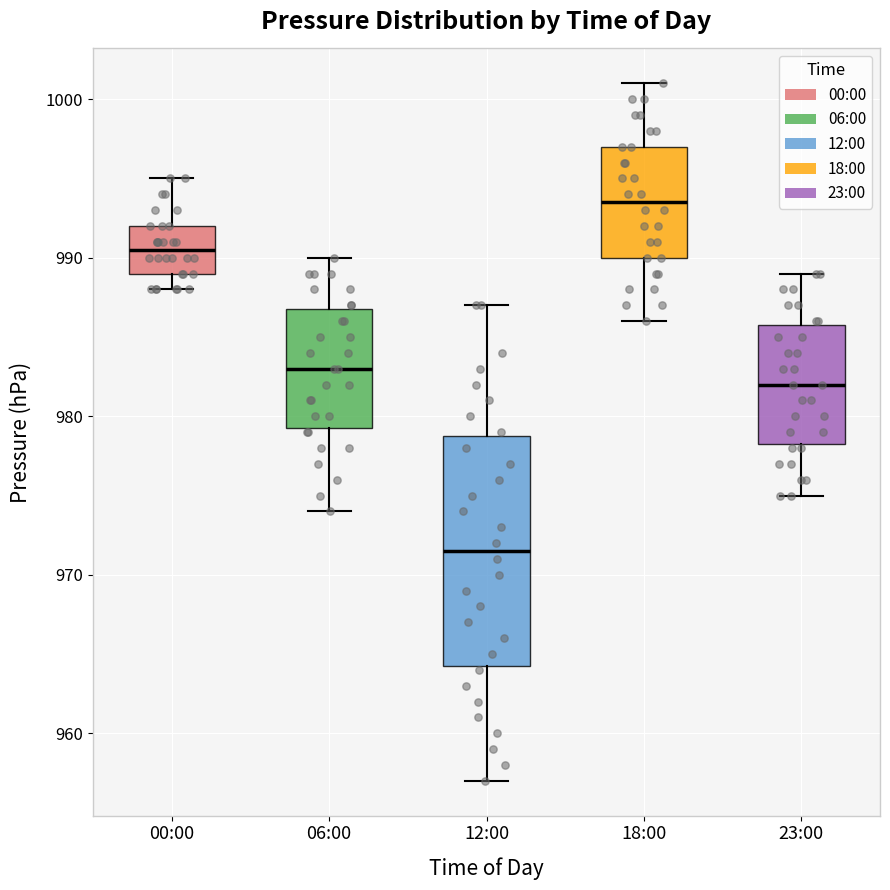

Comparing the boxes themselves (not the whiskers), which one is the tallest?

12:00